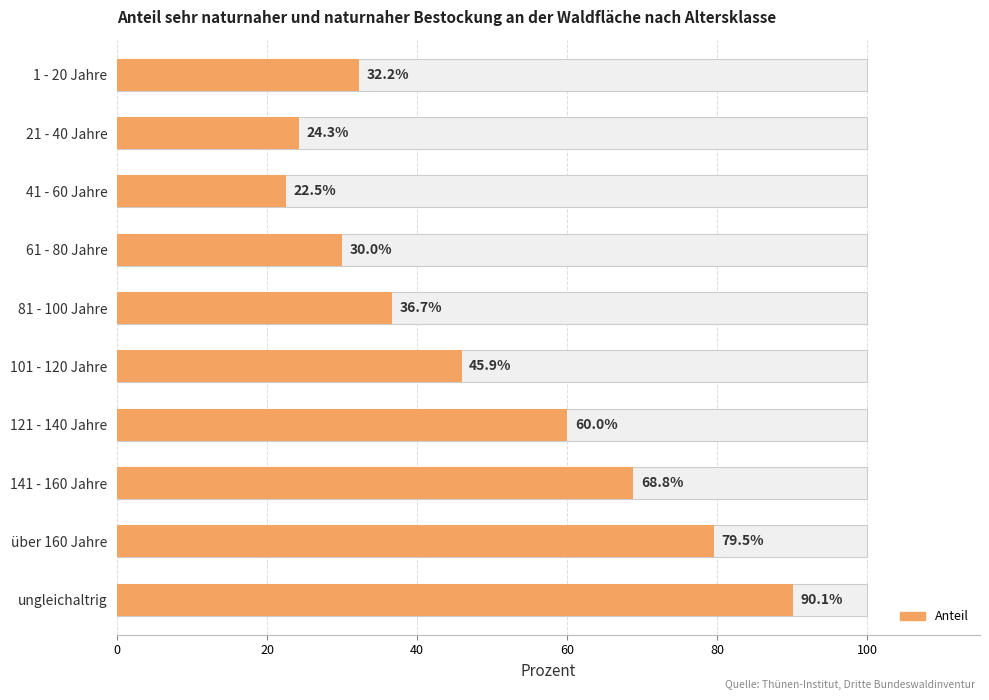

How many data points does each series have?

10